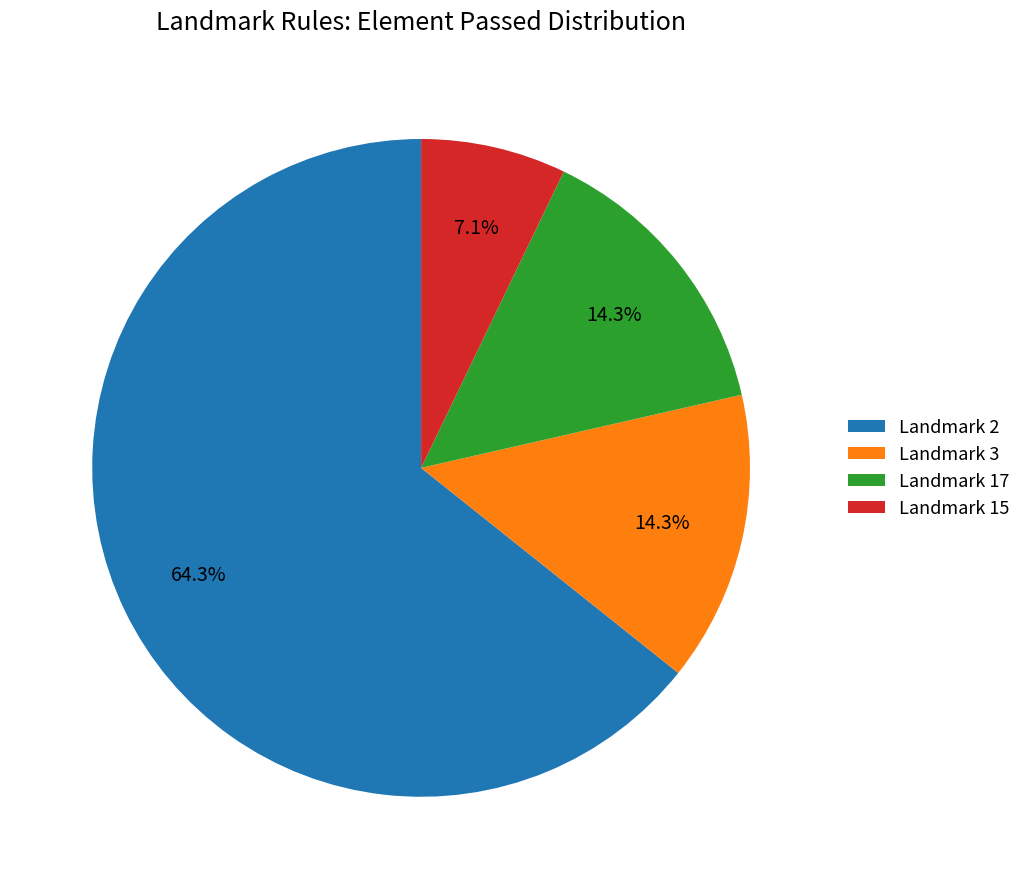

What is the total percentage of Landmark 2 and Landmark 17?

78.6%